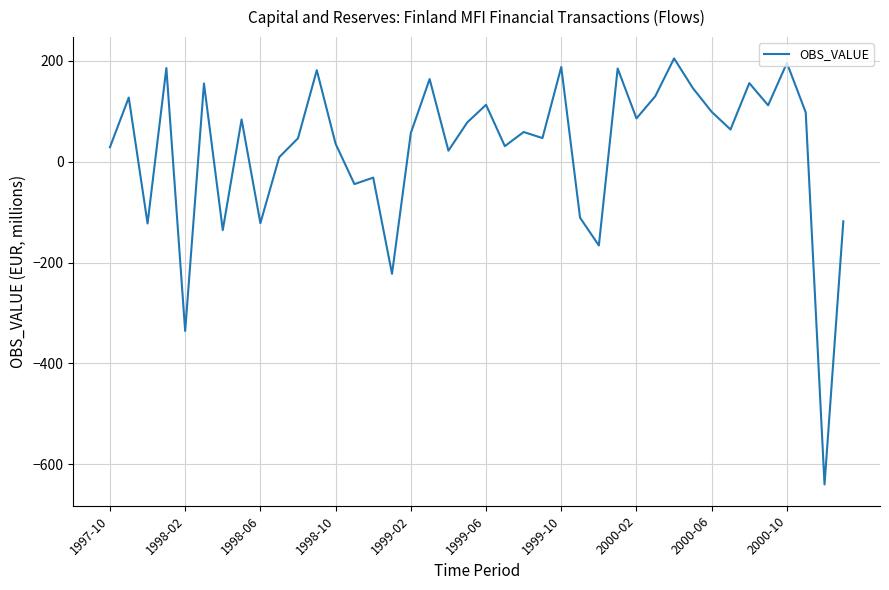

How many values are below 64?

20